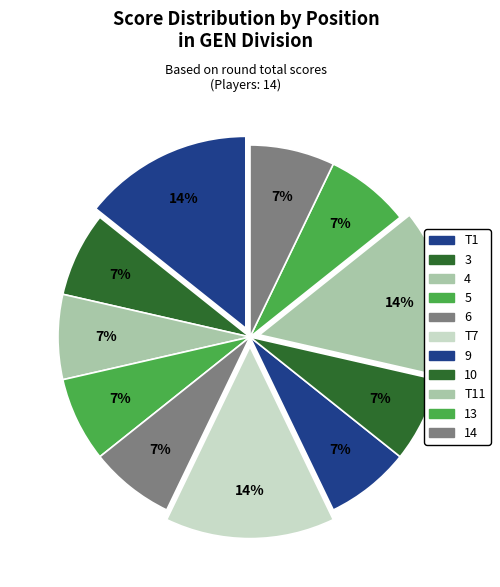

How many slices are in this pie chart?

11